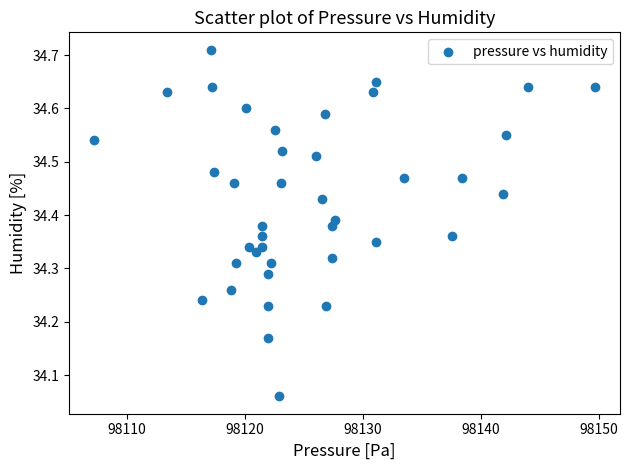

What is the range of X values (max minus min)?

42.4